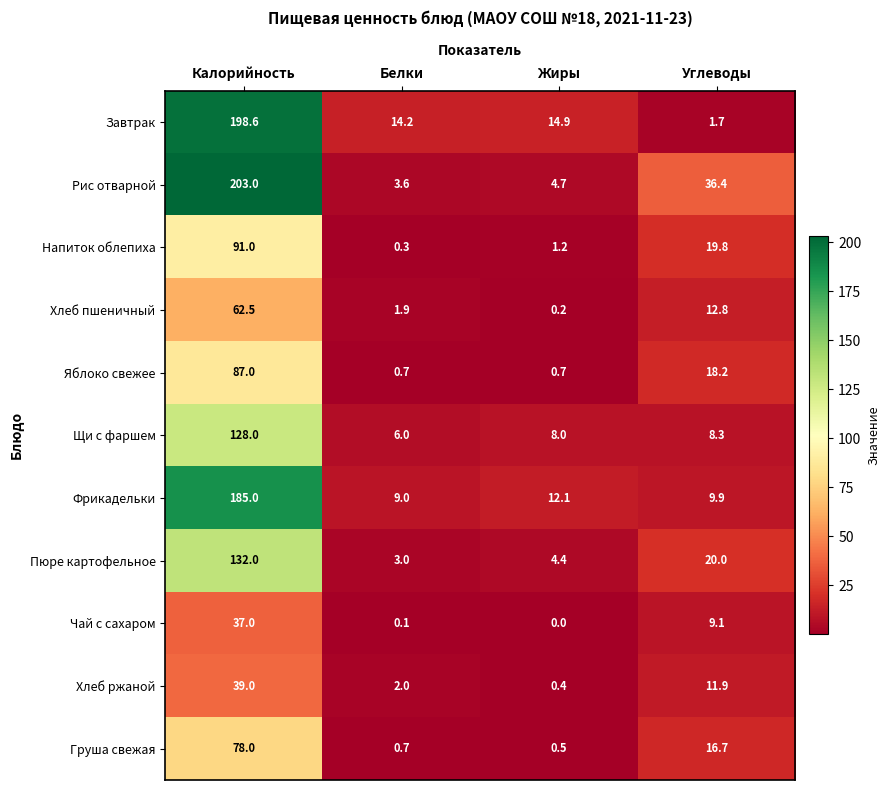

Is it true that Груша свежая equals 0.7 at Белки?

True